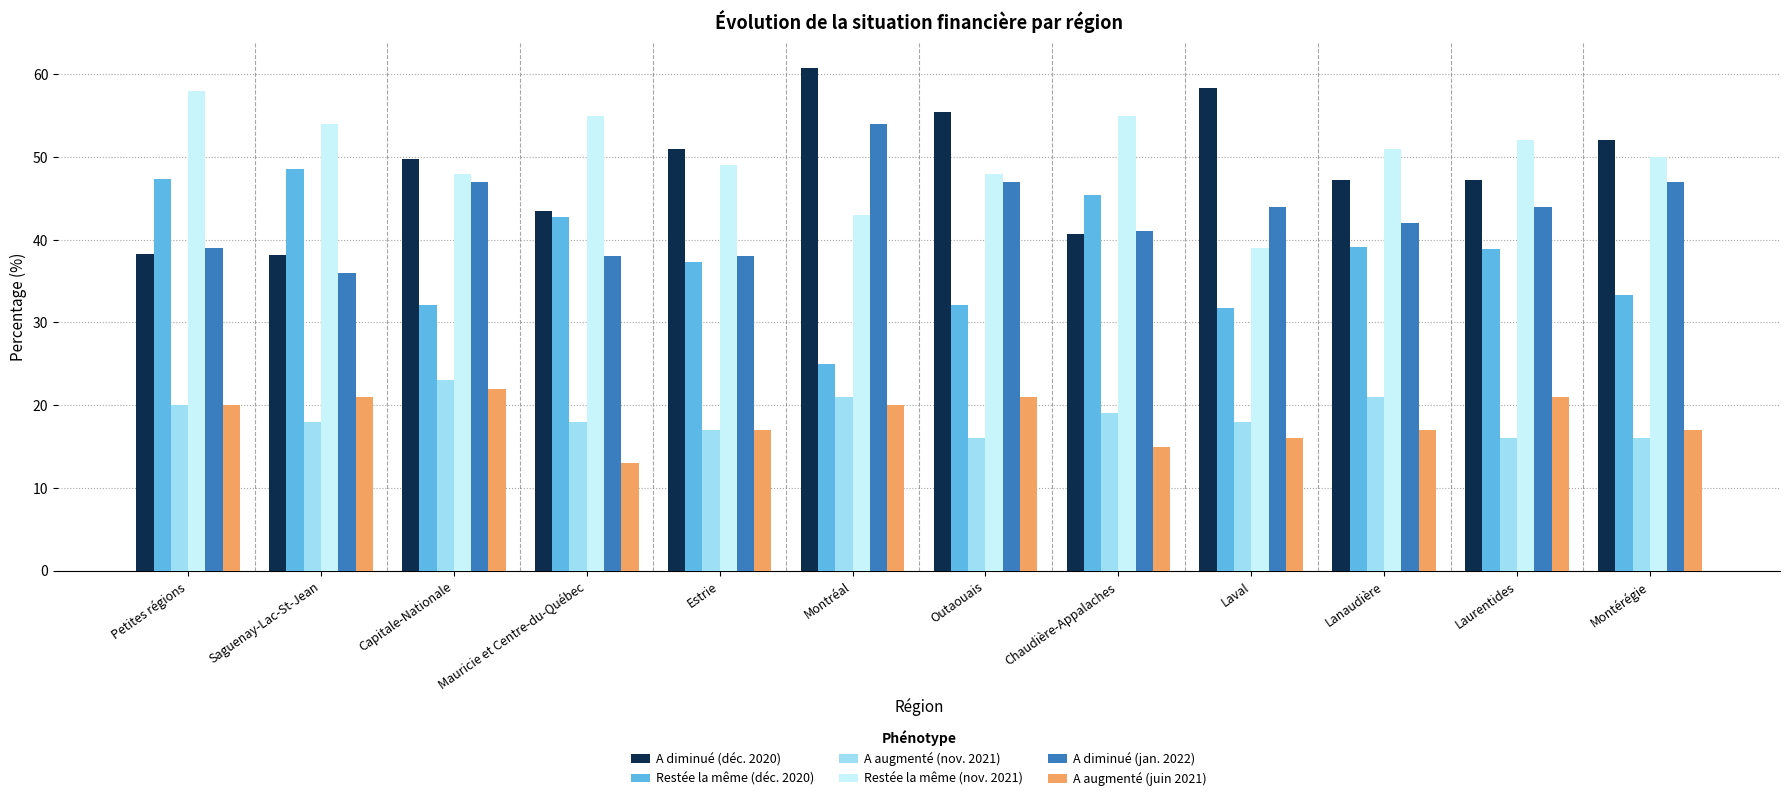

What is the label of the 3rd bar from the right?

Lanaudière